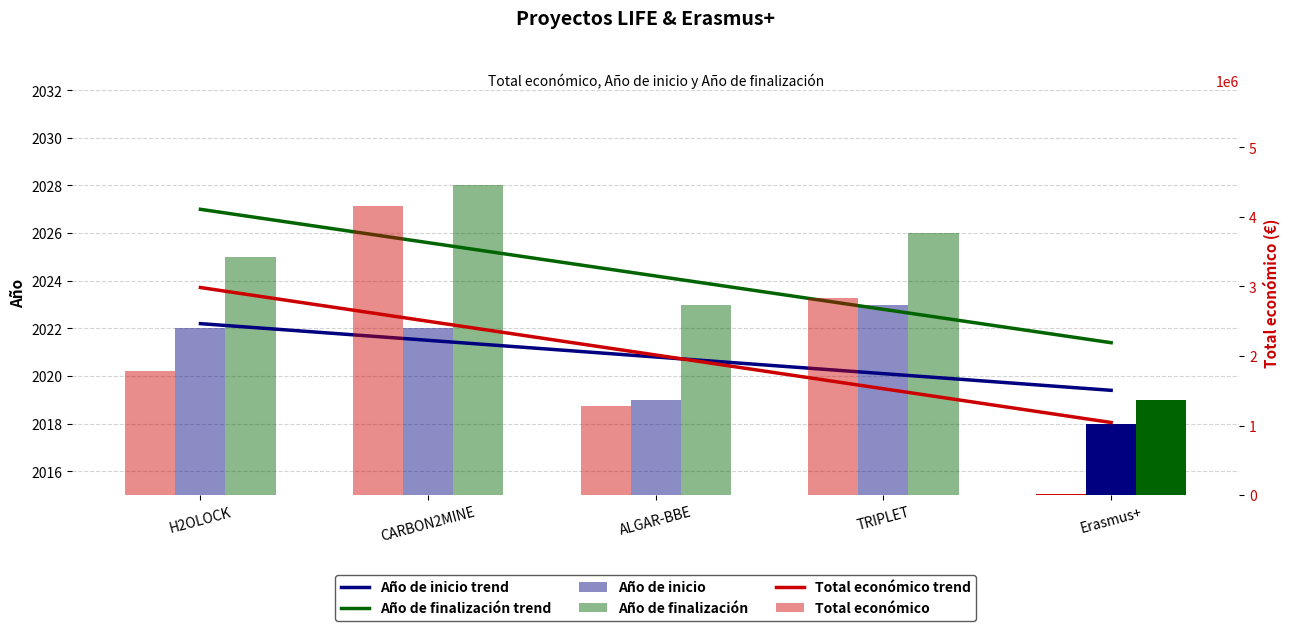

What is the total value across all series at H2OLOCK?

4775341.6